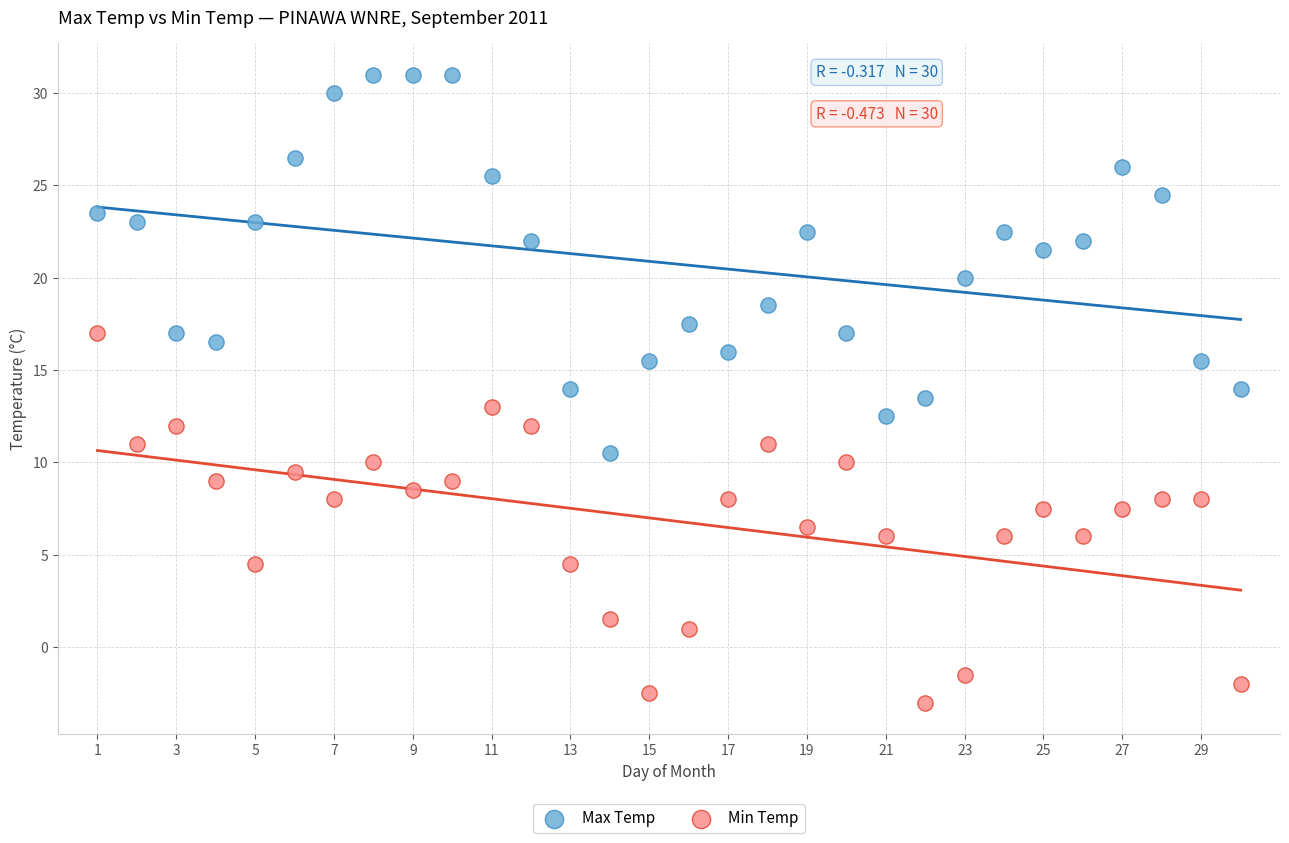

Which series contains the lowest Y value?

Min Temp